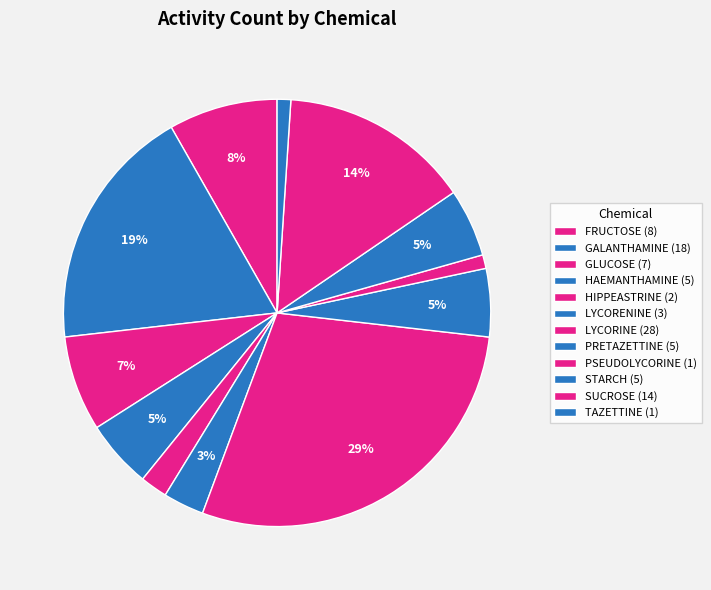

To the nearest percent, what portion does SUCROSE represent?

14%